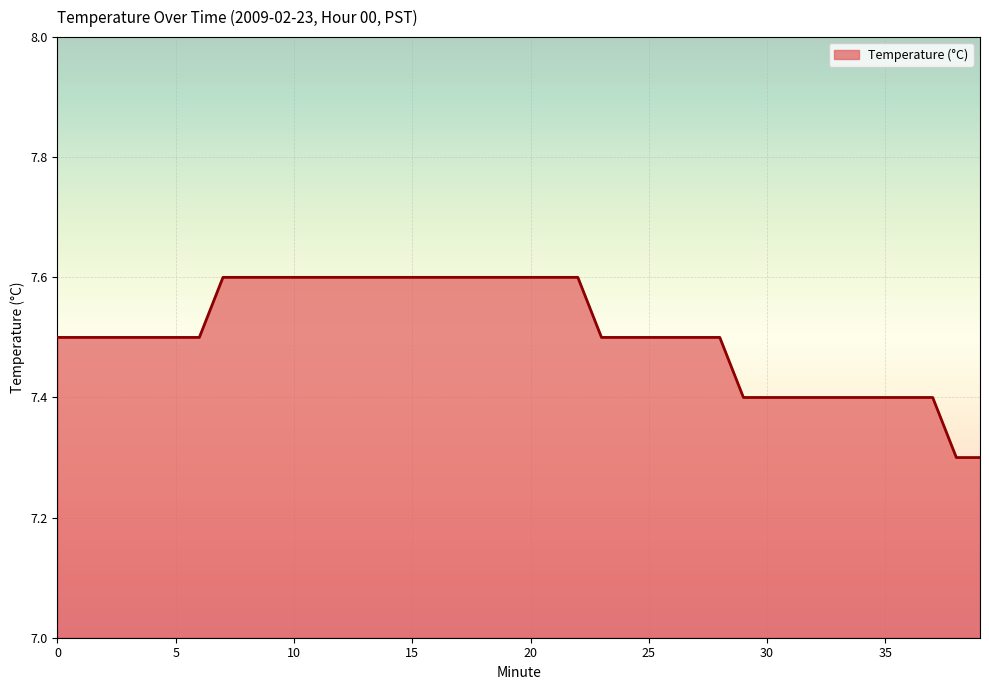

What is the maximum value shown in the chart?

7.6